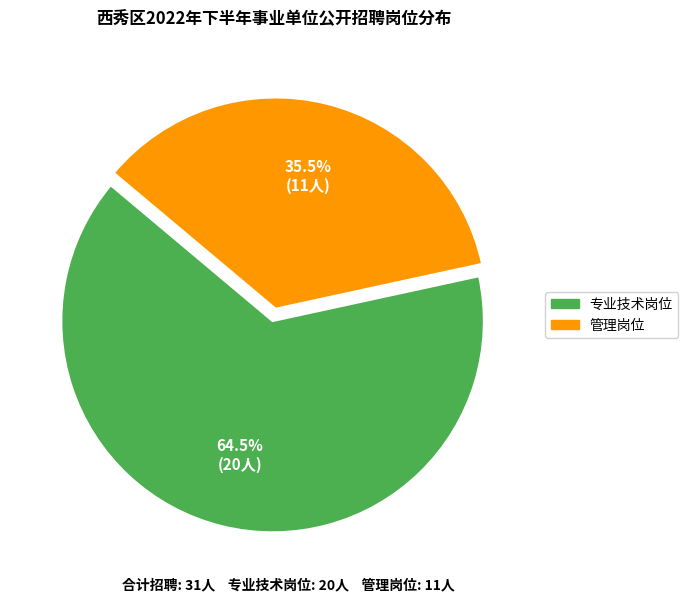

What percentage is NOT represented by 管理岗位?

64.5%